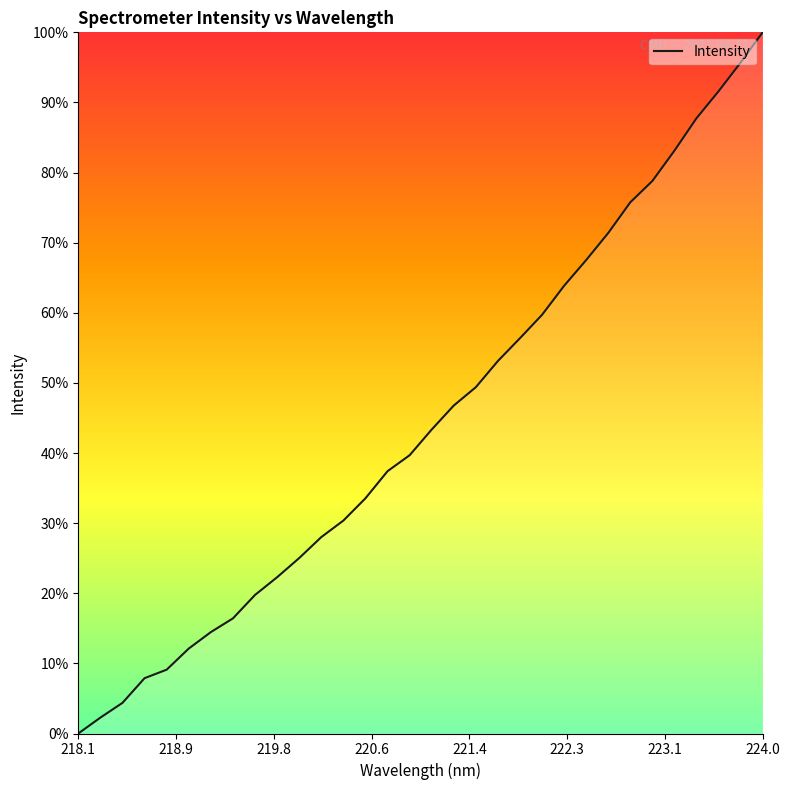

How many distinct data groups are displayed?

1